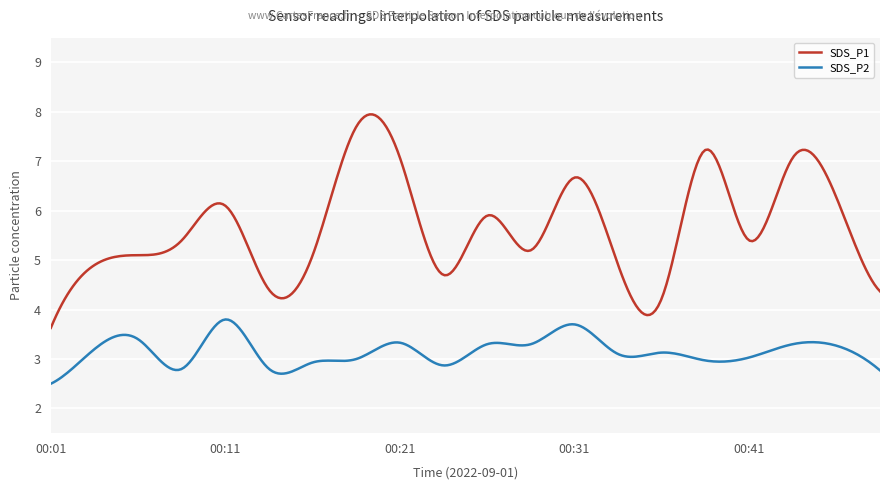

Rank the series by their average value, from highest to lowest.

SDS_P1, SDS_P2